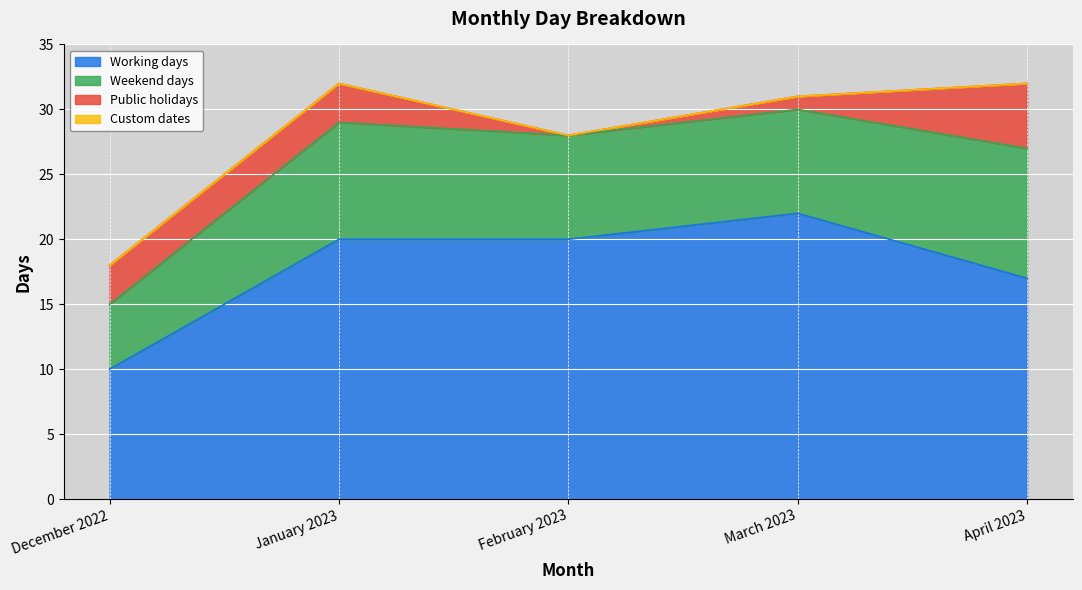

What are all the series names shown in the legend?

Working days, Weekend days, Public holidays, Custom dates